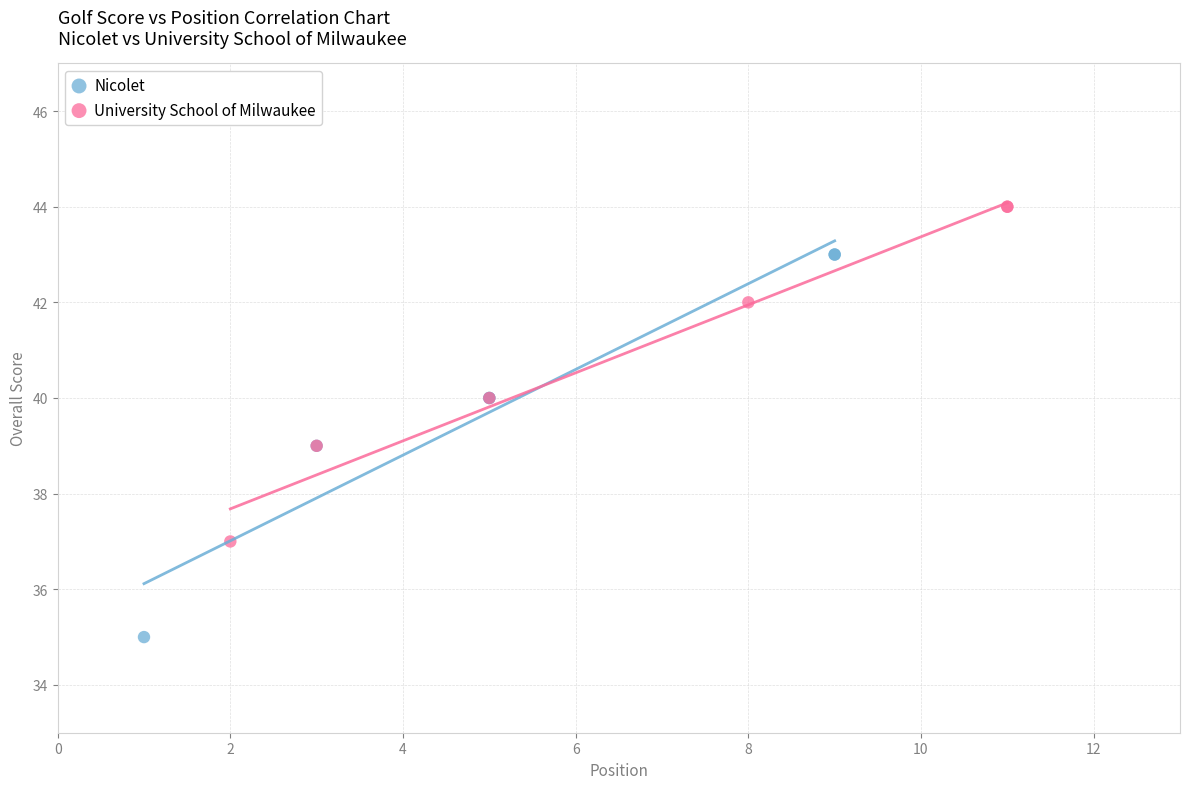

Which series contains the highest Y value?

University School of Milwaukee